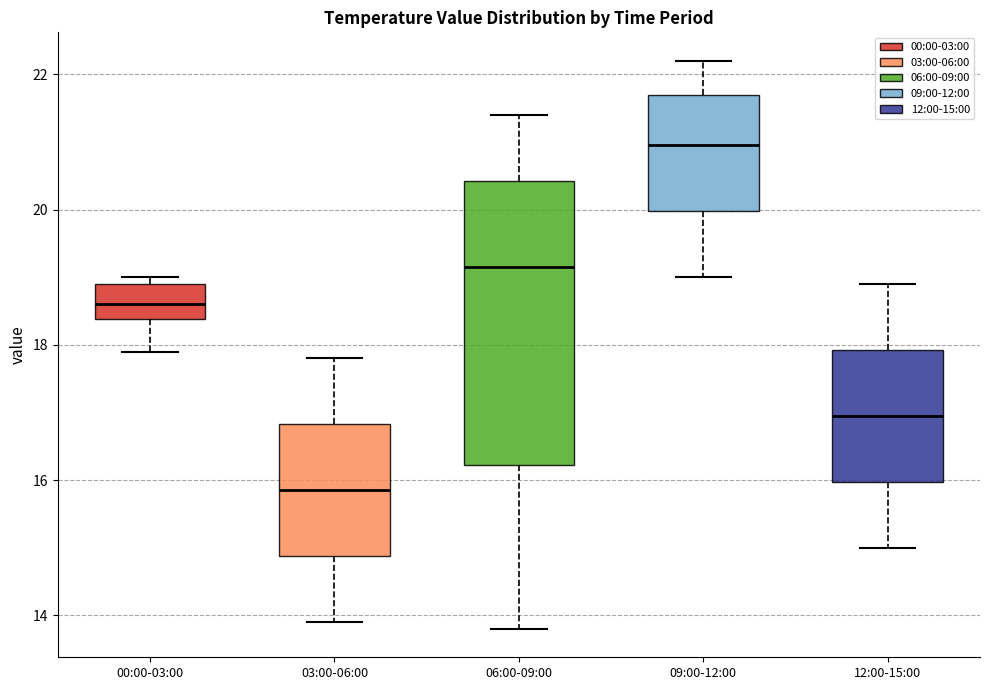

Reading left to right, transcribe this box plot: for each box, give where its median line is, the range the box spans, and where its two whiskers end, as read against the y-axis. The values are not printed on the chart, so give them approximately, as read against the axis.

00:00-03:00: median 18.6, box 18.4 to 19.0, whiskers 18.0 to 19.0 (just above the box's upper edge)
03:00-06:00: median 15.8, box 14.8 to 16.8, whiskers 14.0 to 17.8
06:00-09:00: median 19.2, box 16.2 to 20.4, whiskers 13.8 to 21.4
09:00-12:00: median 21.0, box 20.0 to 21.8, whiskers 19.0 to 22.2
12:00-15:00: median 17.0, box 16.0 to 18.0, whiskers 15.0 to 19.0